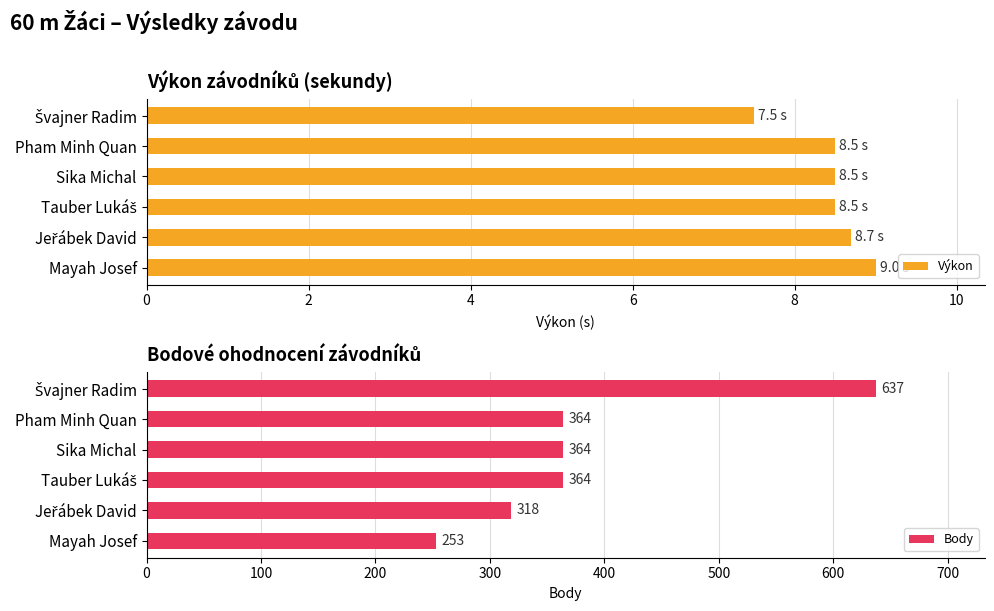

Is it true that Výkon equals 8.5 at Sika Michal?

True